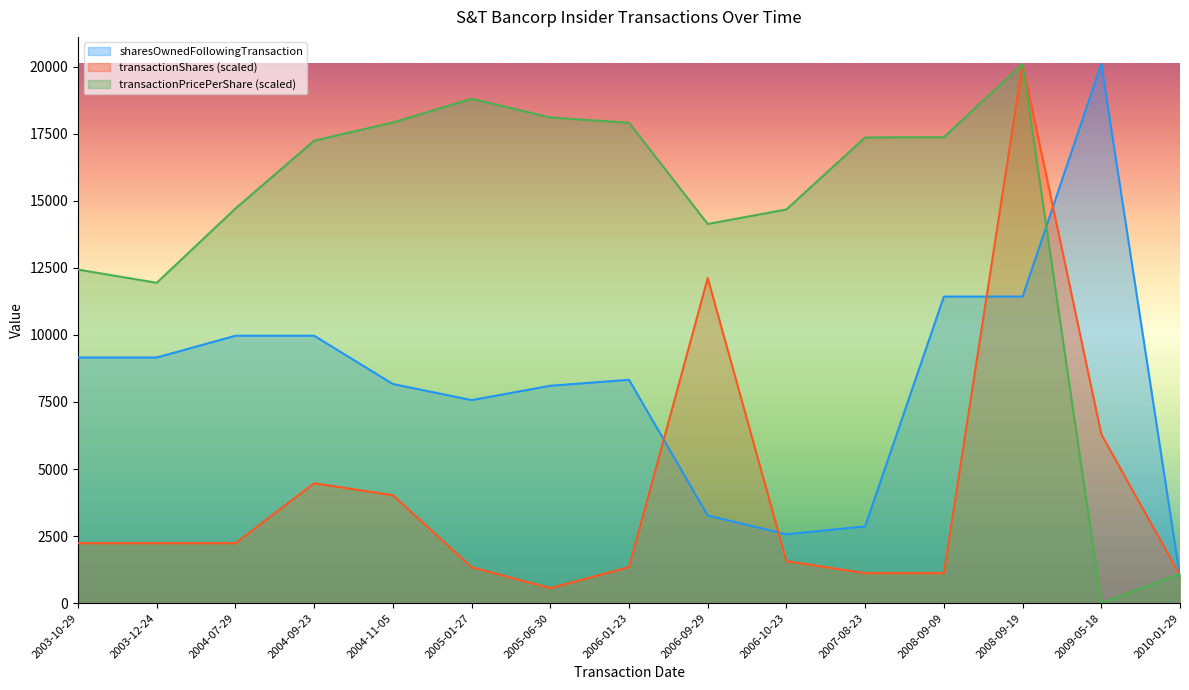

How many lines are shown in the chart?

3